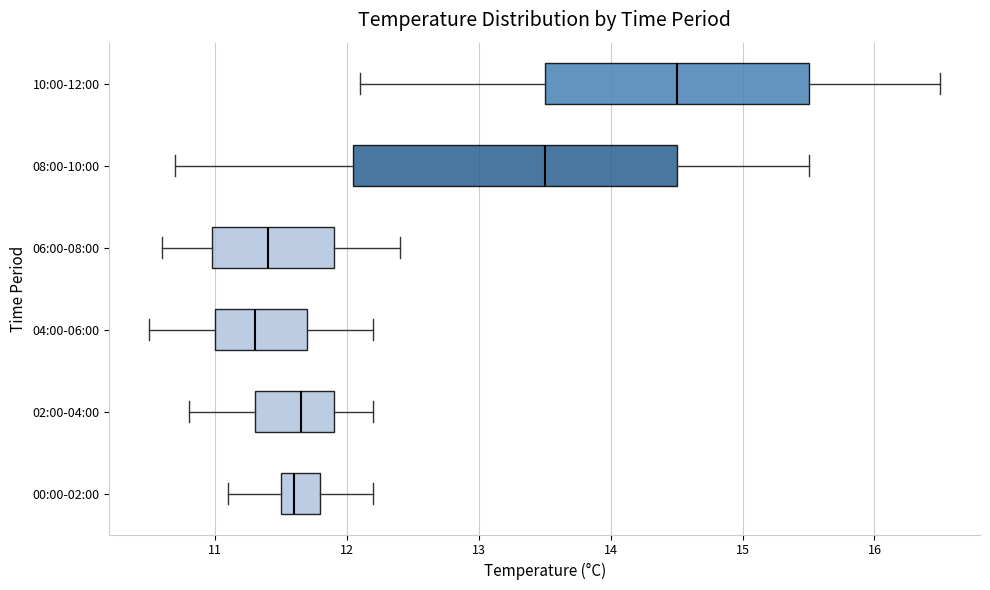

Reading bottom to top, transcribe this box plot: for each box, give where its median line is, the range the box spans, and where its two whiskers end, as read against the x-axis. The values are not printed on the chart, so give them approximately, as read against the axis.

00:00-02:00: median 11.6, box 11.5 to 11.8, whiskers 11.1 to 12.2
02:00-04:00: median 11.7, box 11.3 to 11.9, whiskers 10.8 to 12.2
04:00-06:00: median 11.3, box 11.0 to 11.7, whiskers 10.5 to 12.2
06:00-08:00: median 11.4, box 11.0 to 11.9, whiskers 10.6 to 12.4
08:00-10:00: median 13.5, box 12.1 to 14.5, whiskers 10.7 to 15.5
10:00-12:00: median 14.5, box 13.5 to 15.5, whiskers 12.1 to 16.5